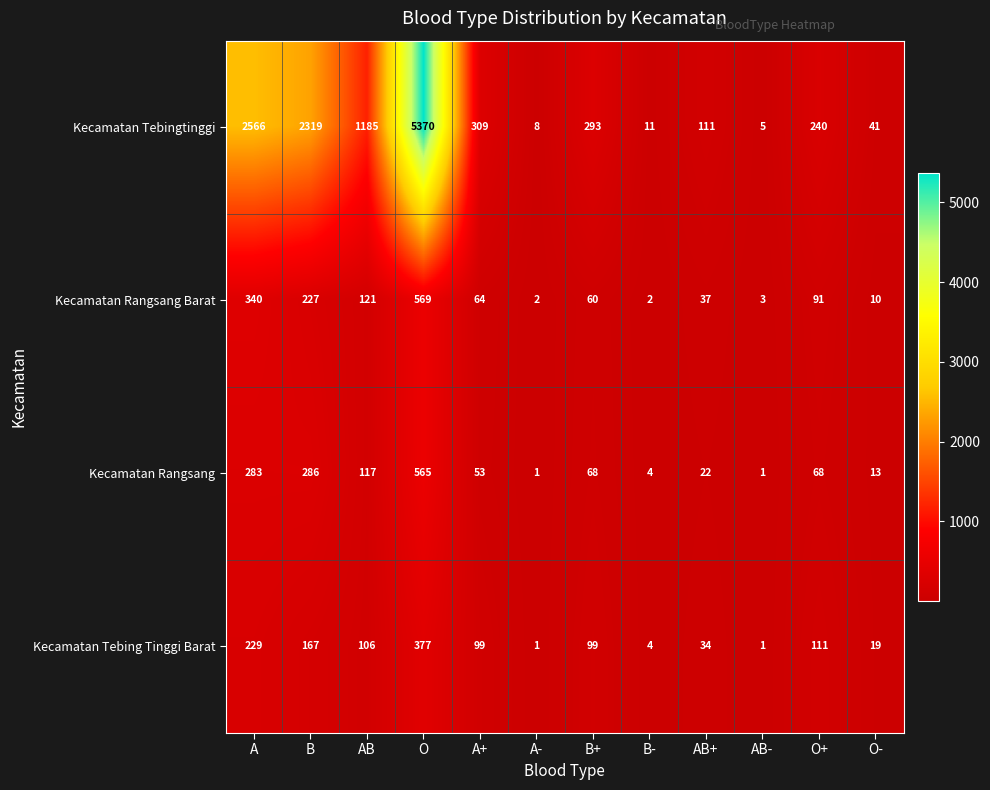

At which label is Kecamatan Rangsang closest to 283?

A